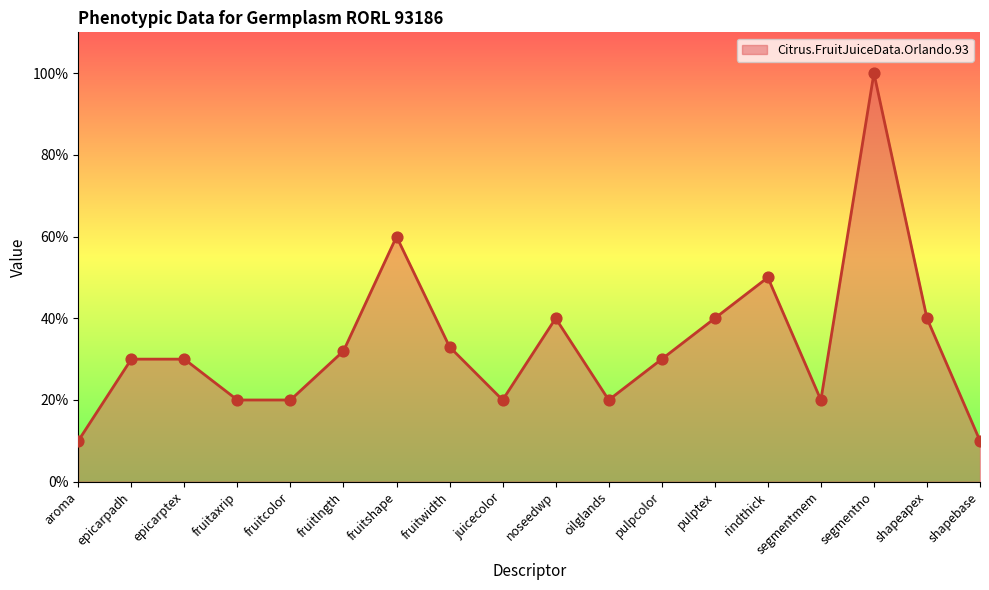

Which has a higher value, juicecolor or shapebase?

juicecolor